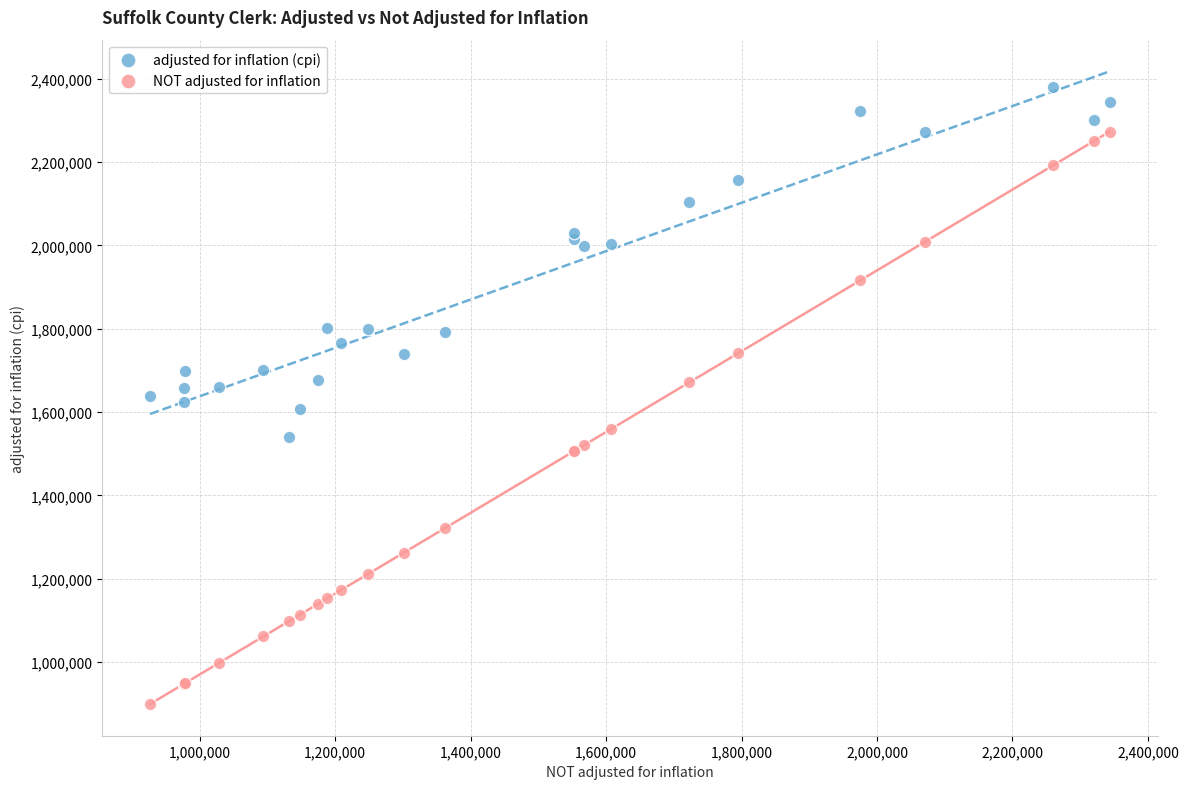

Which series contains the lowest Y value?

NOT adjusted for inflation